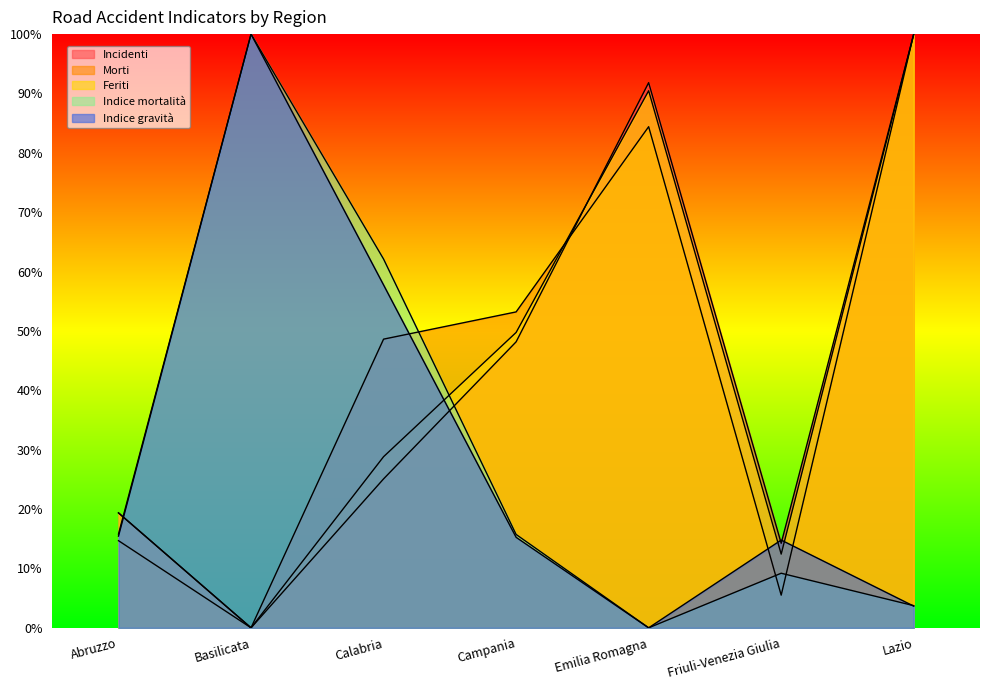

Between Campania and Emilia Romagna, which series saw the biggest shift?

Incidenti